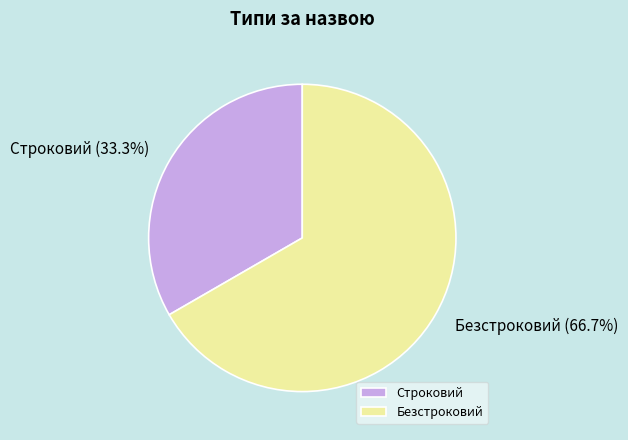

To the nearest percent, what percentage of the pie is Безстроковий?

67%